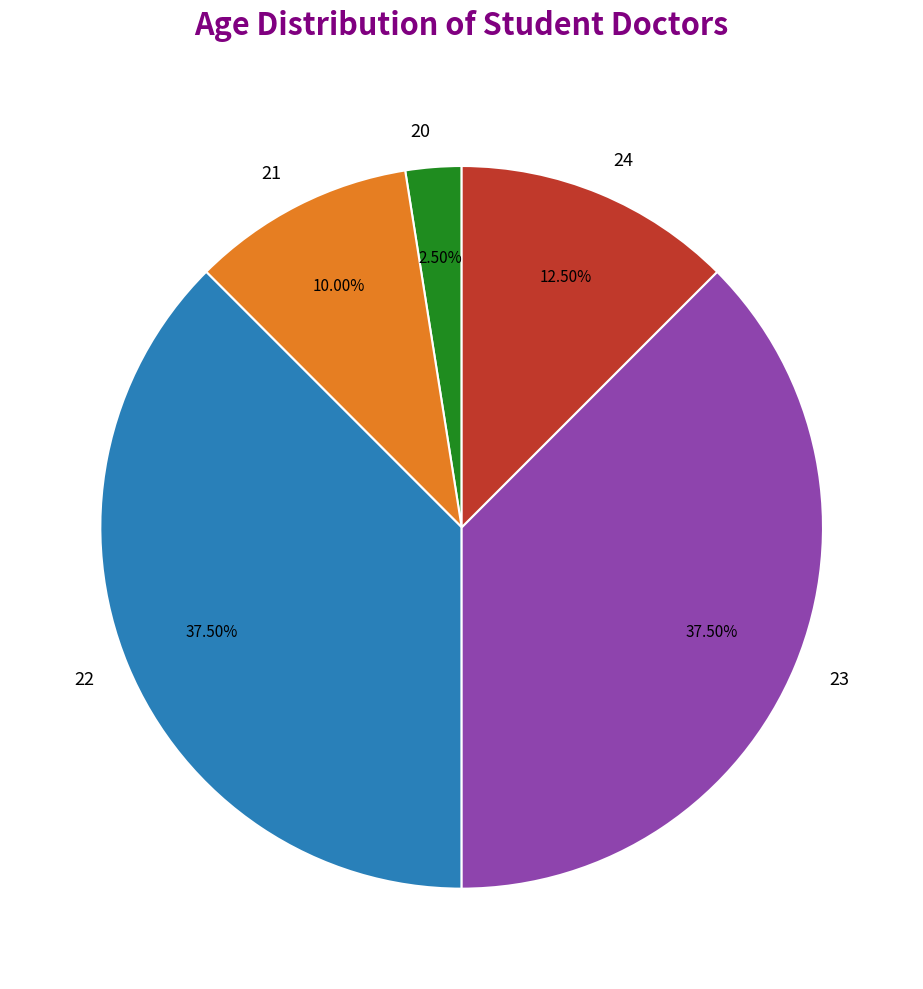

Which slice is the smallest?

20